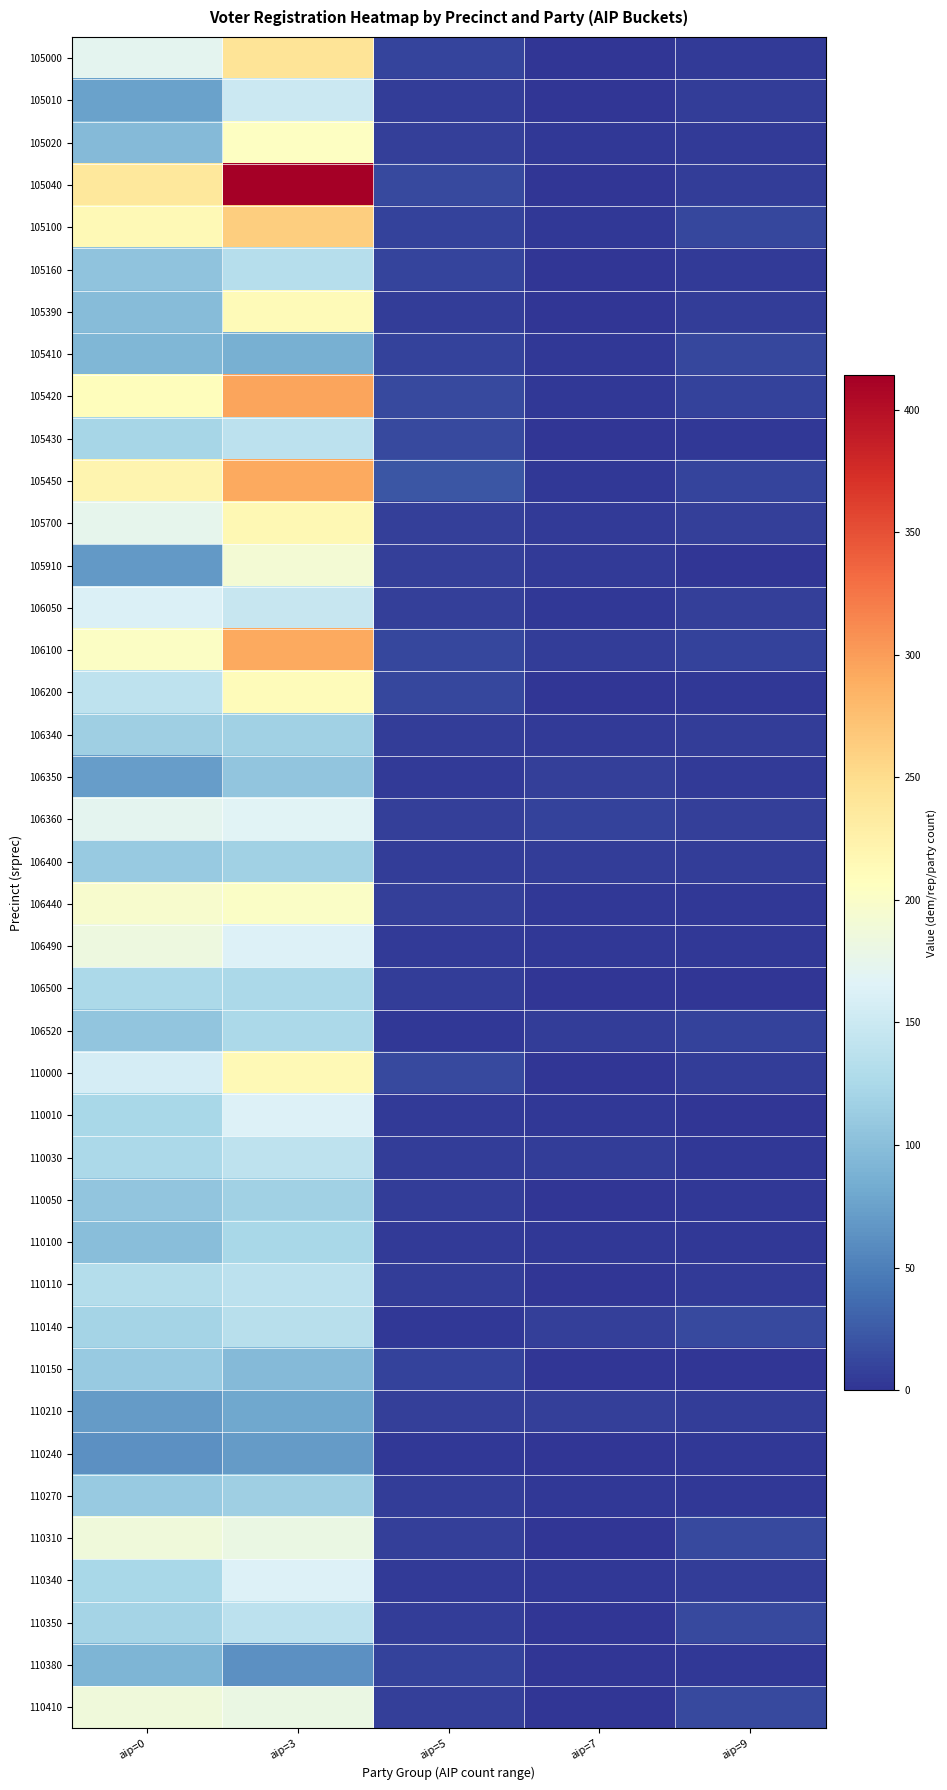

How many categories are shown in the chart?

5